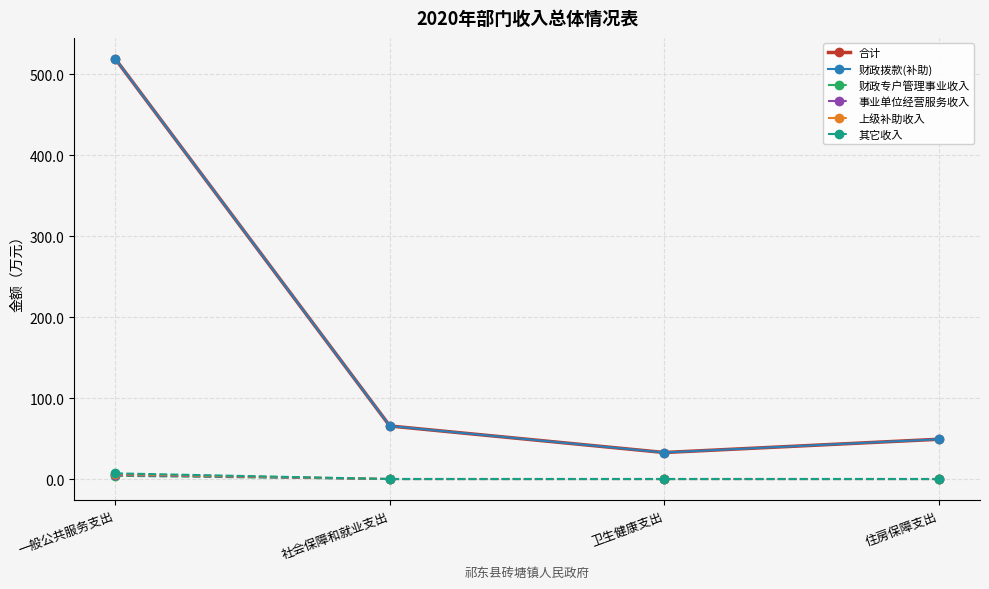

Does the chart have visible grid lines?

Yes